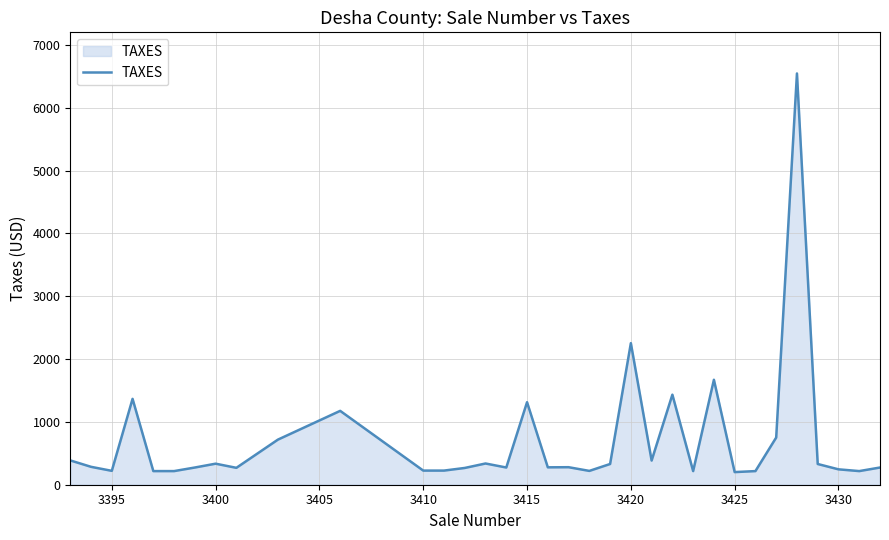

What is the smallest value displayed?

201